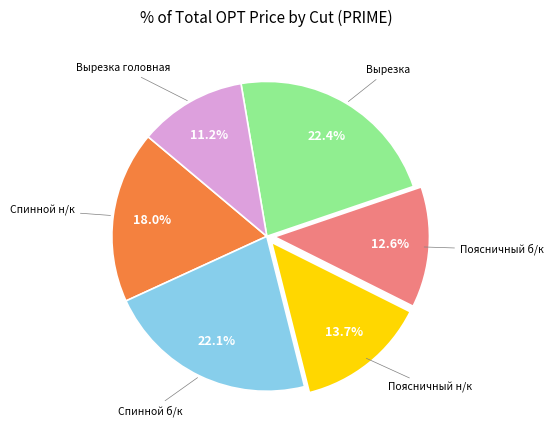

Is there any slice that represents more than half of the pie?

No